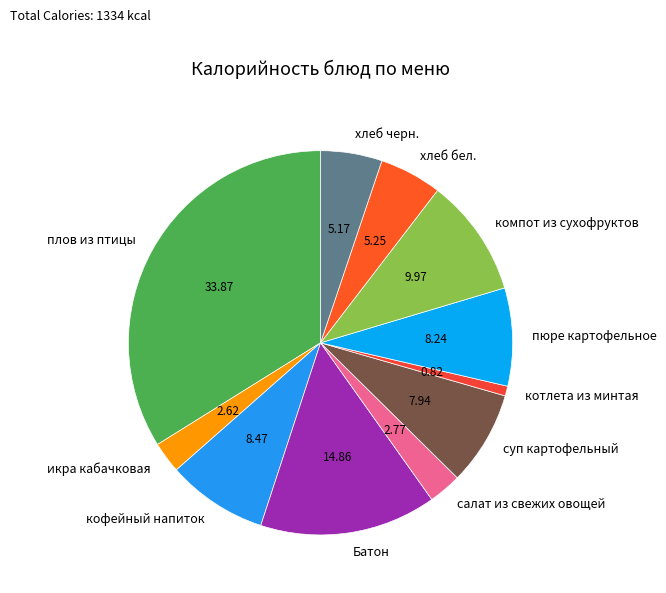

Which category has the biggest portion of the pie?

плов из птицы